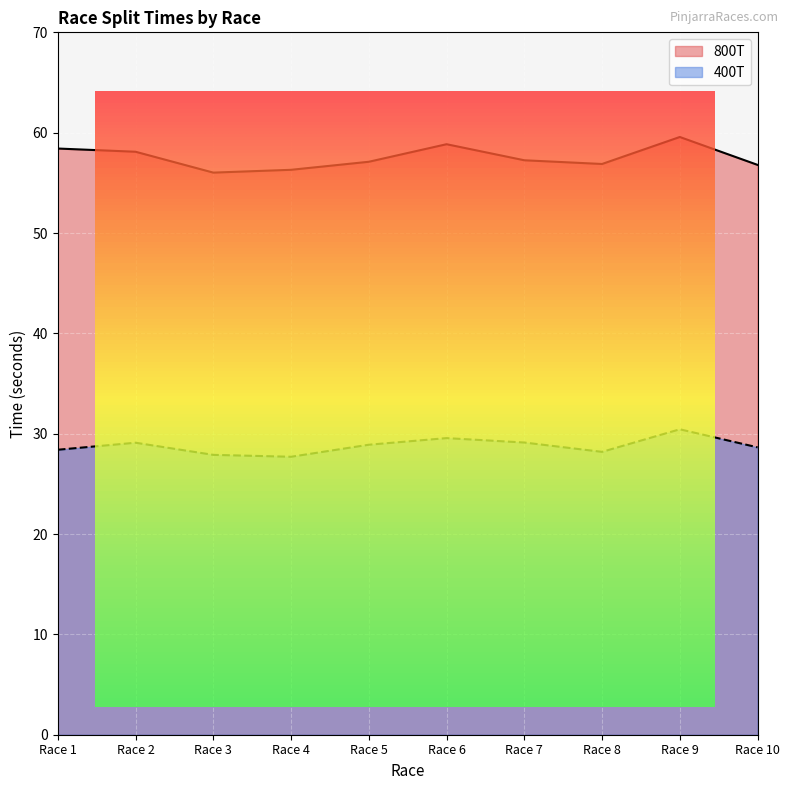

What is the total value across all series at Race 3?

83.9